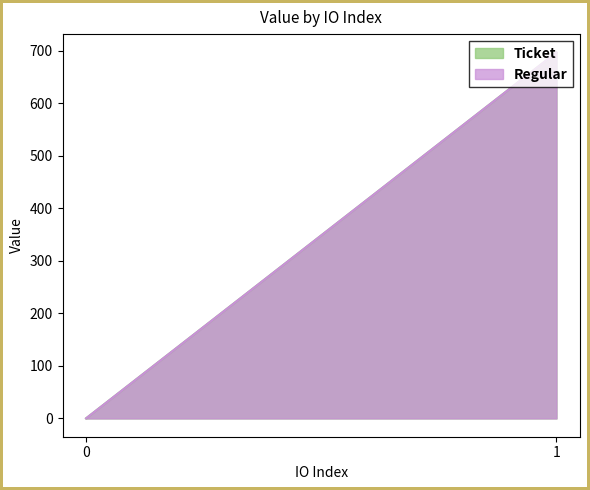

What is the approximate value of Regular at 0?

0.1